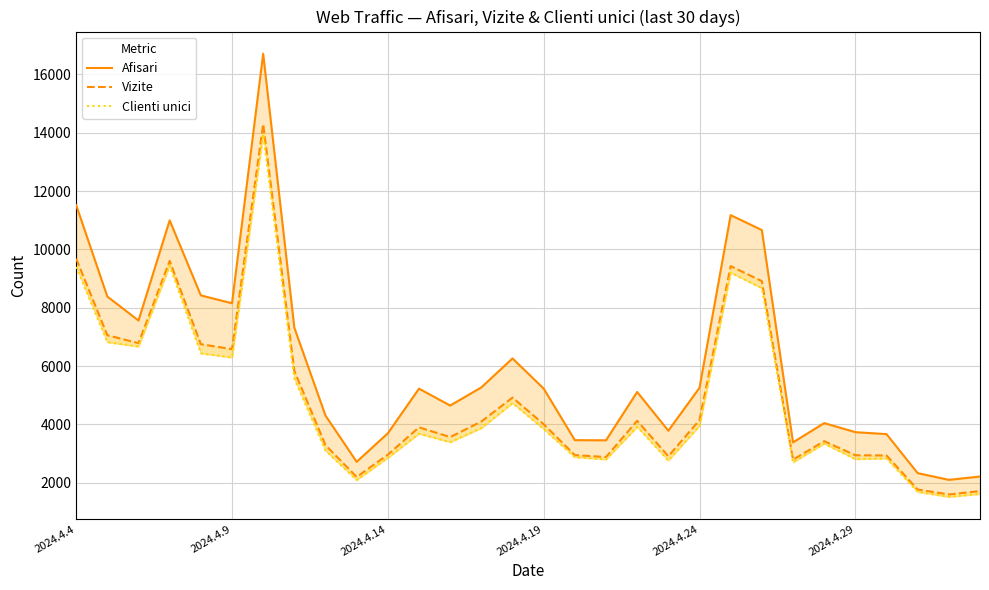

Is the value of Vizite at 28 greater than the value of Clienti unici at 26?

No